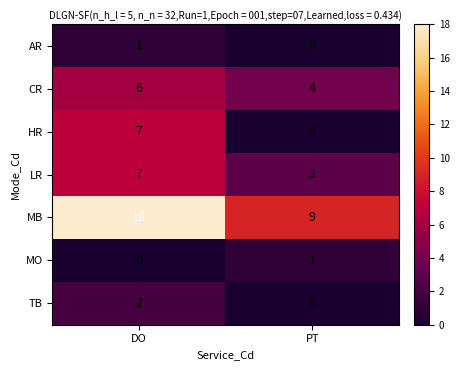

Which series has the widest spread of values?

MB